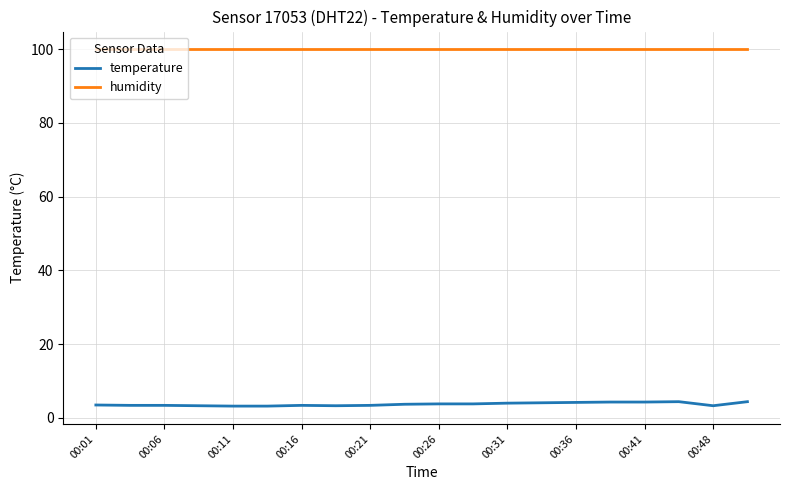

True or false: humidity and temperature intersect in this chart.

False